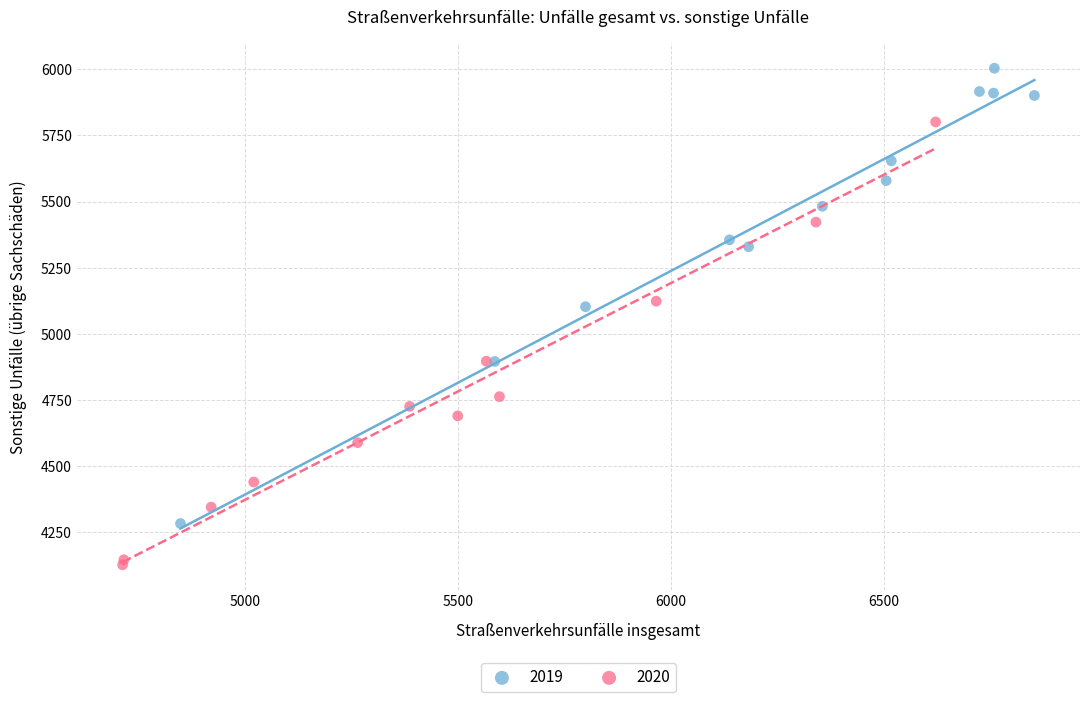

Which series contains the lowest Y value?

2020